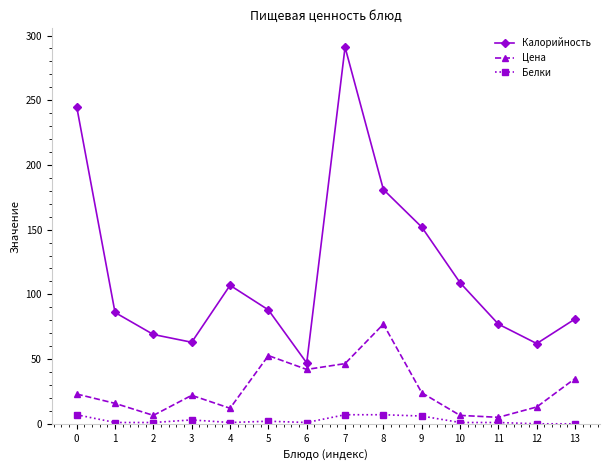

What is the sum of the Цена values at 0 and 8?

100.0